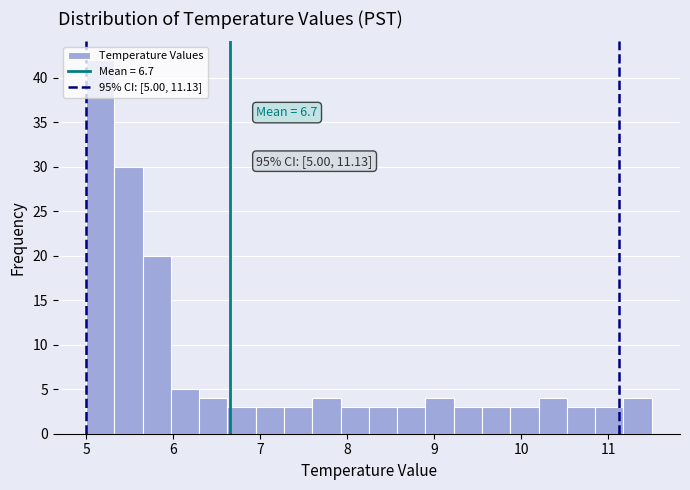

Around what value on the x-axis is the tallest bar? Give the approximate position of its centre, as read against the axis.

5.2